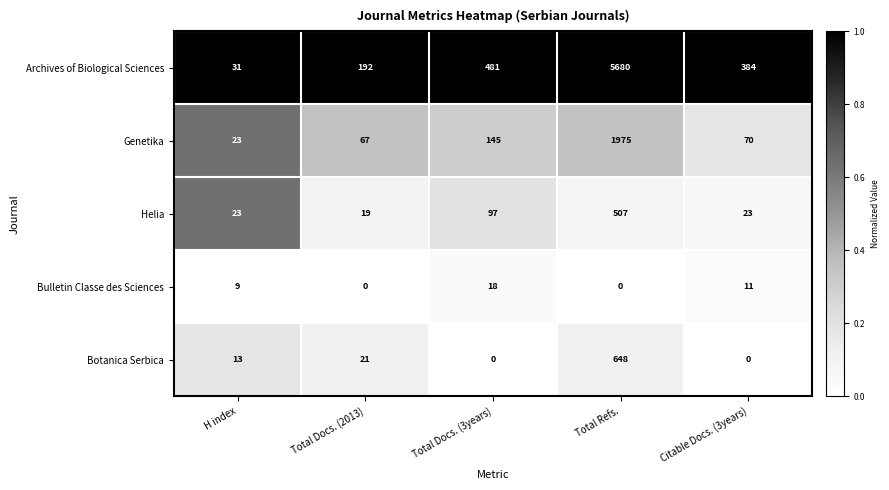

Rank the series by their maximum value, from lowest to highest.

Bulletin Classe des Sciences, Helia, Botanica Serbica, Genetika, Archives of Biological Sciences